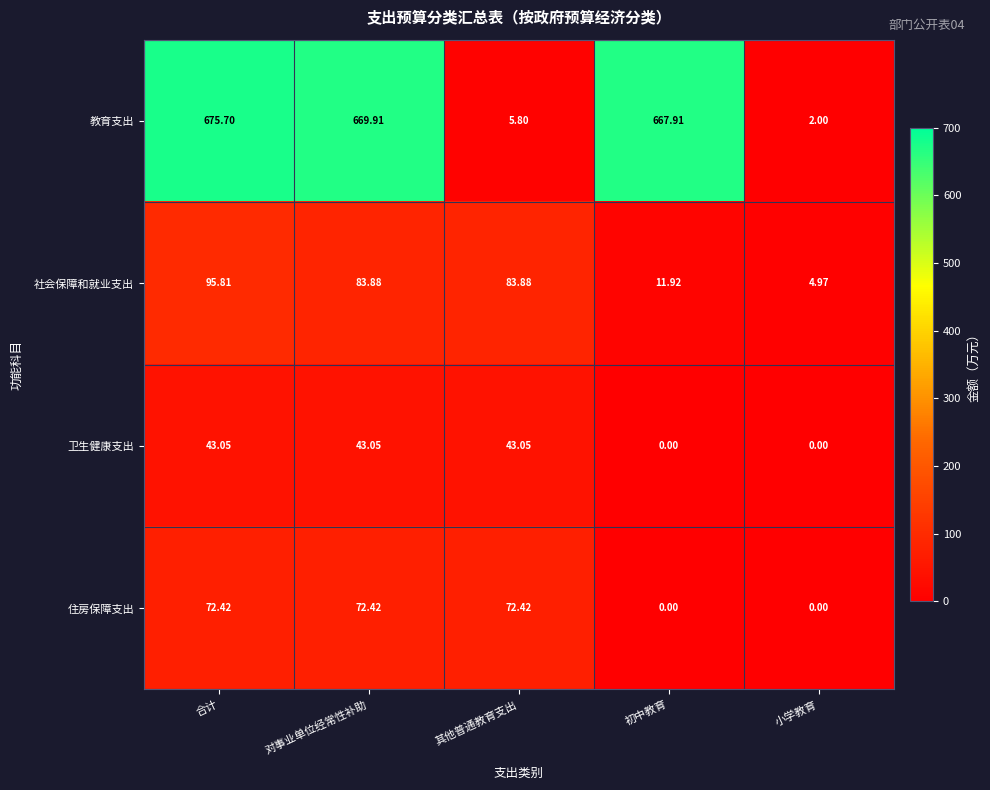

Which category has the highest value across all series?

合计